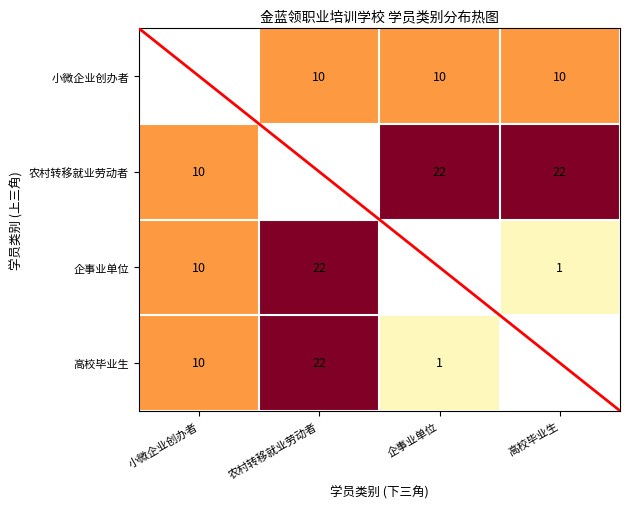

The value of 农村转移就业劳动者 at 企事业单位 is 22. True or false?

True